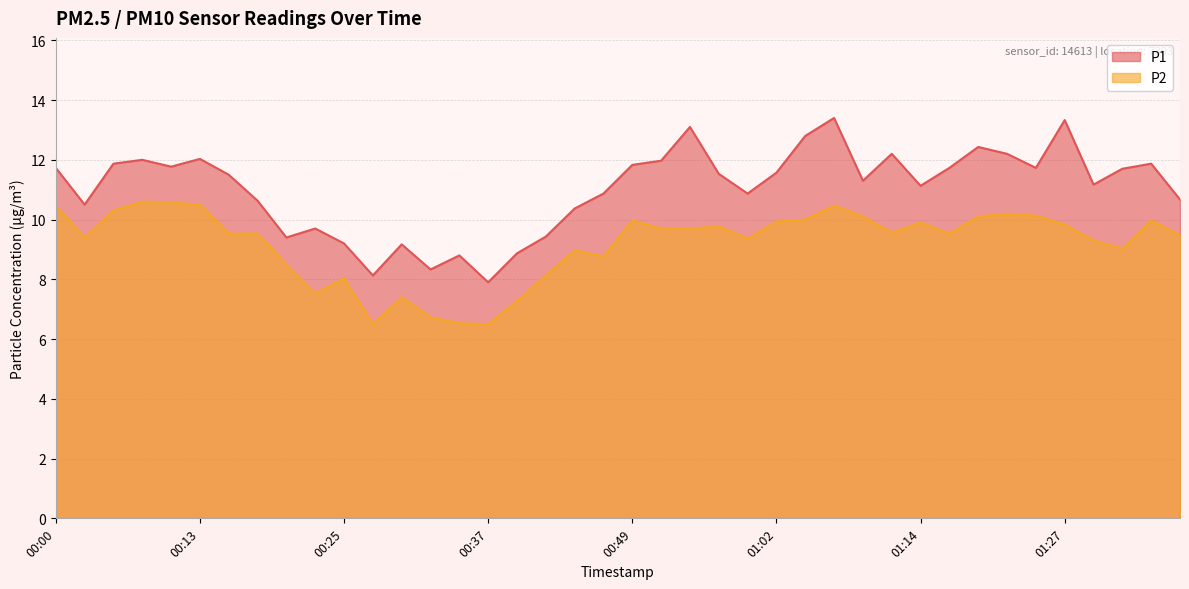

What are all the series names shown in the legend?

P1, P2